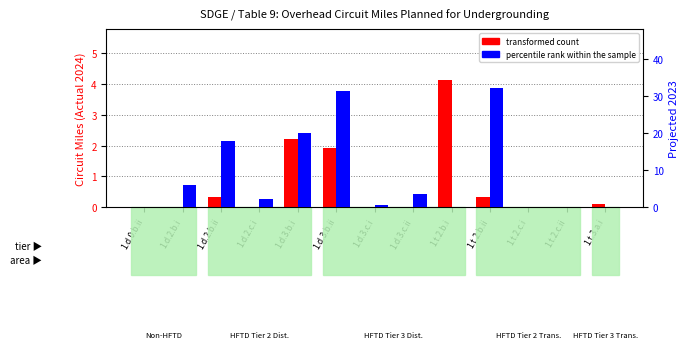

How many bars are there in total?

26